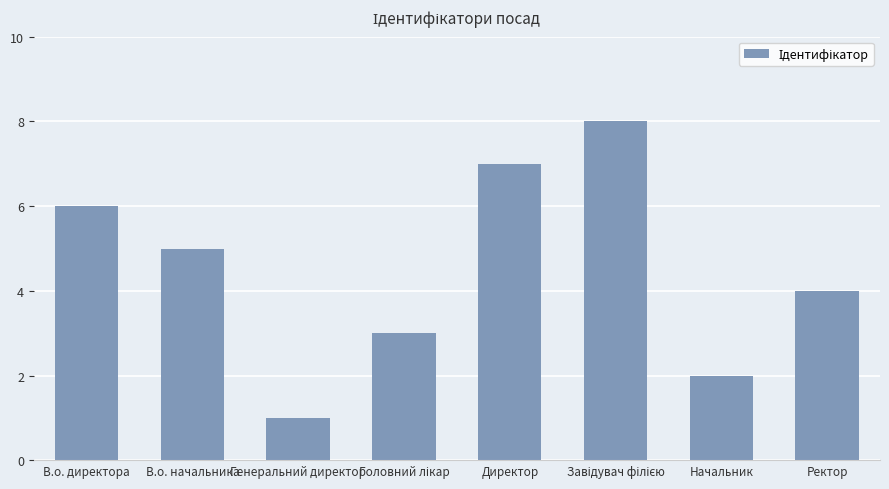

What is the label of the 8th bar from the right?

В.о. директора